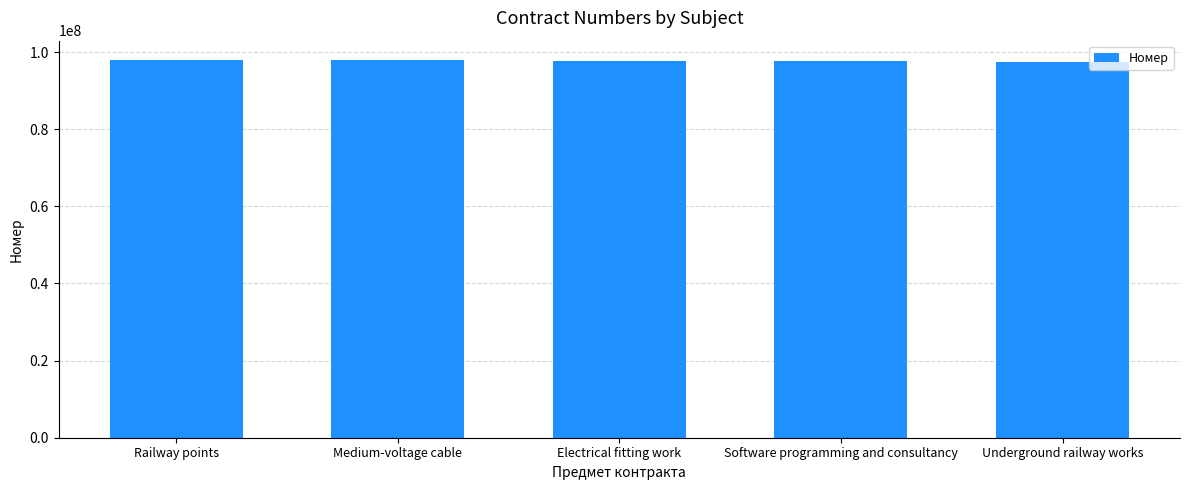

The chart shows a value of 33695295 at Underground railway works. True or false?

False